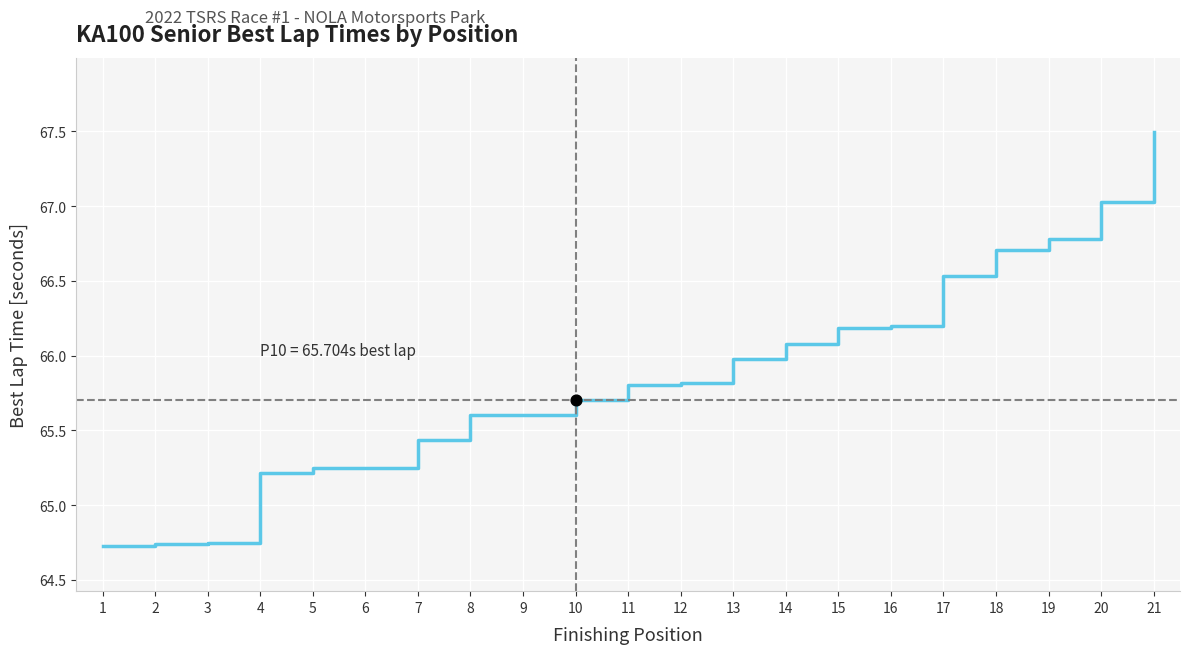

What is the change in value from 13 to 21?

+1.5